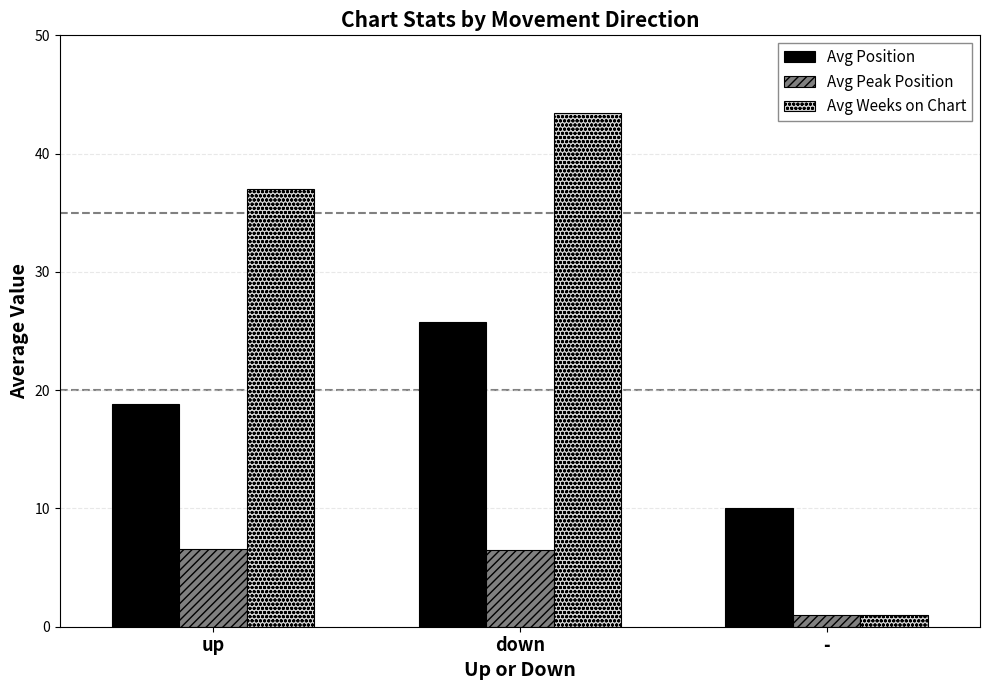

List the series in order of their overall mean, lowest first.

Avg Peak Position, Avg Position, Avg Weeks on Chart